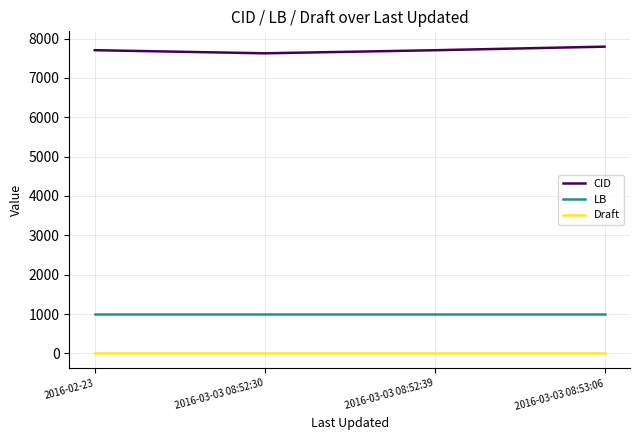

The value of CID at 2016-02-23 is 7704. True or false?

True